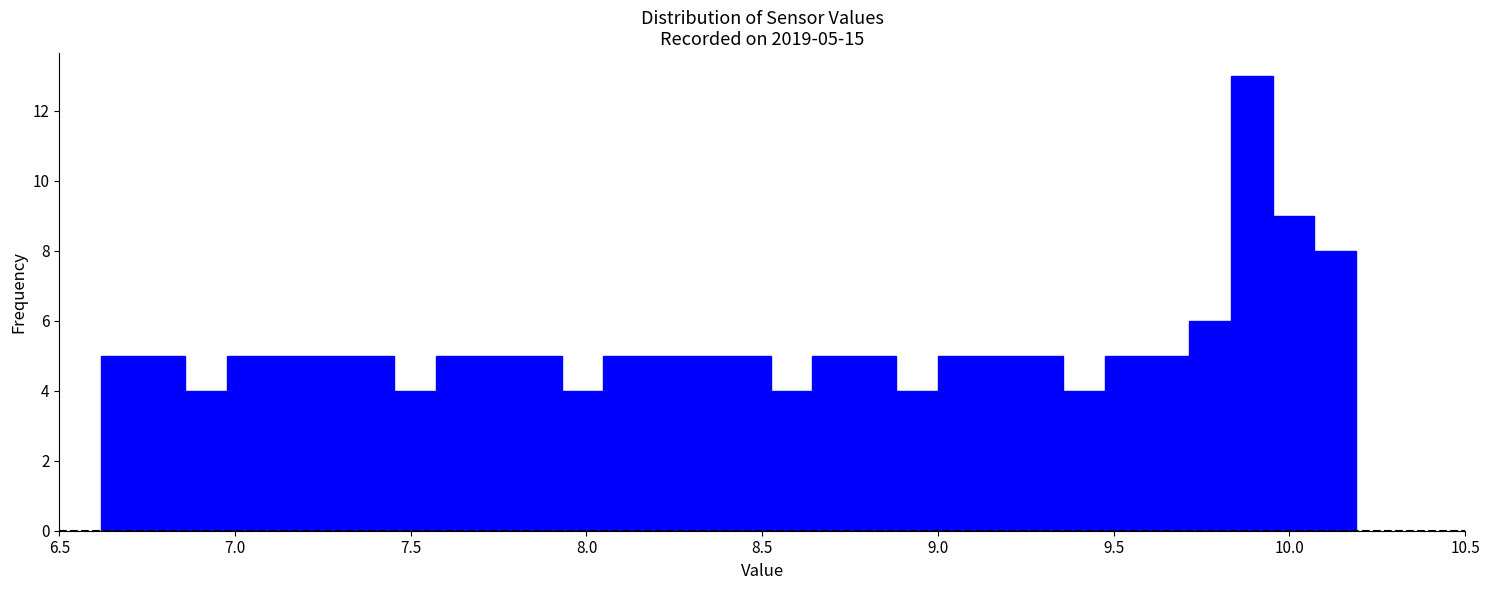

Around what value on the x-axis is the tallest bar? Give the approximate position of its centre, as read against the axis.

9.90